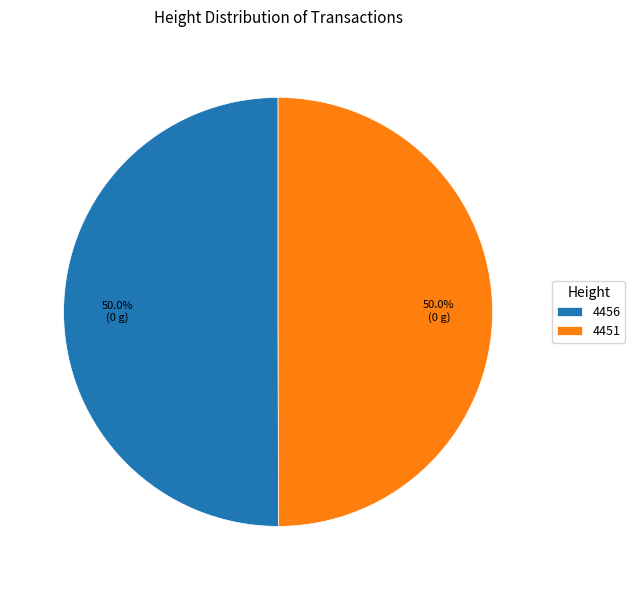

Approximately how many times larger is the value at 4456 compared to 4451?

1.0